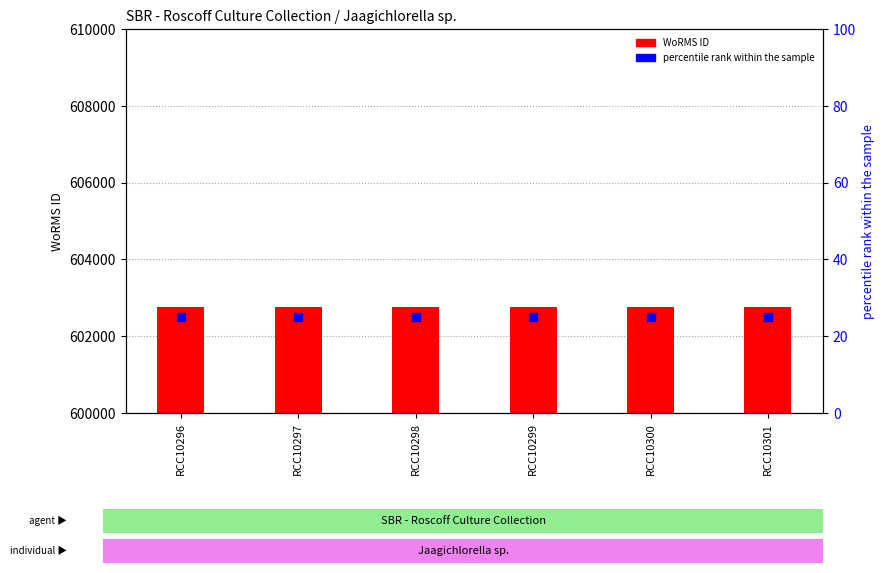

Which series has the largest Y range (max minus min)?

WoRMS ID